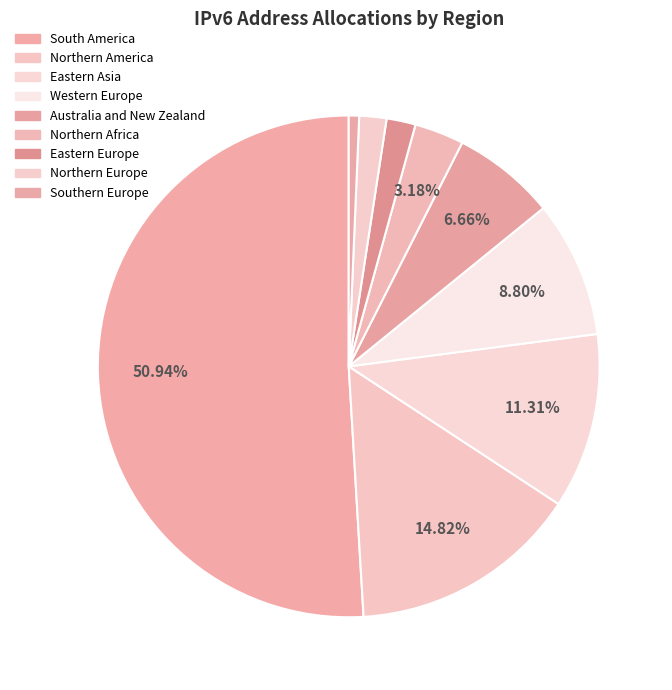

Which slice is the smallest?

Southern Europe